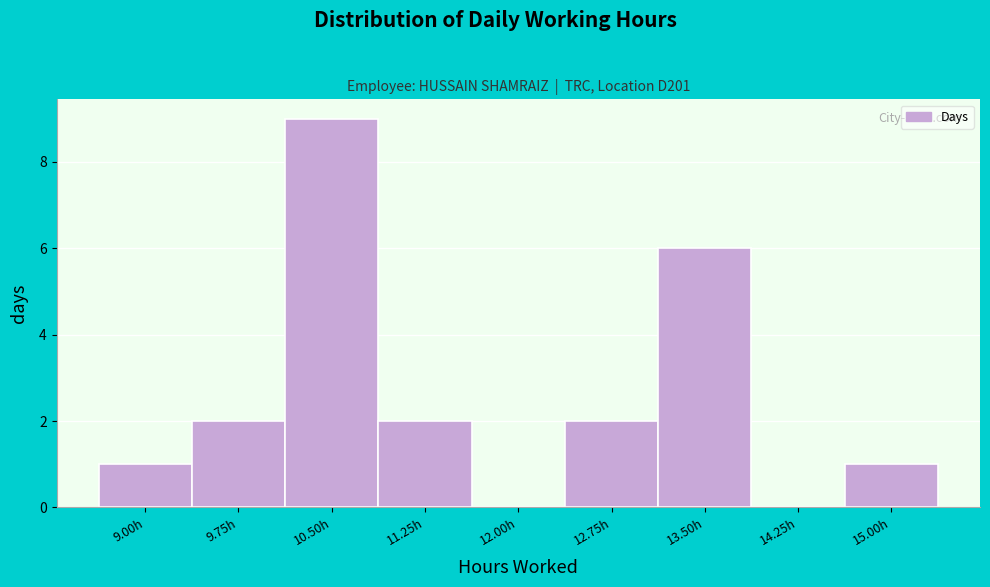

Reading right to left, what are all the values shown in this chart?

15.00h=1	14.25h=0	13.50h=6	12.75h=2	12.00h=0	11.25h=2	10.50h=9	9.75h=2	9.00h=1